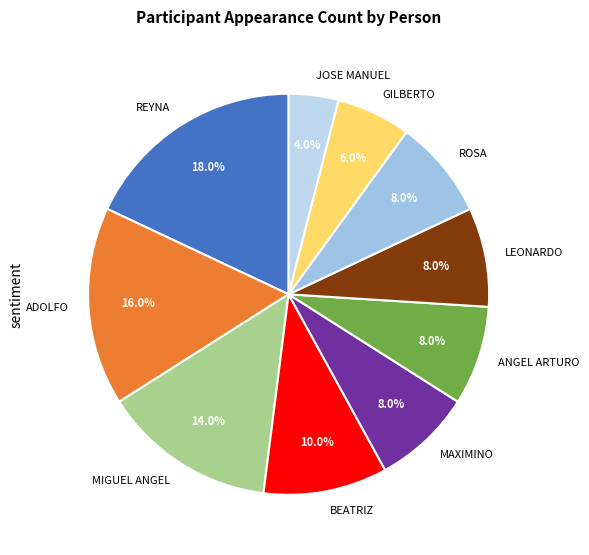

Which category has the biggest portion of the pie?

REYNA